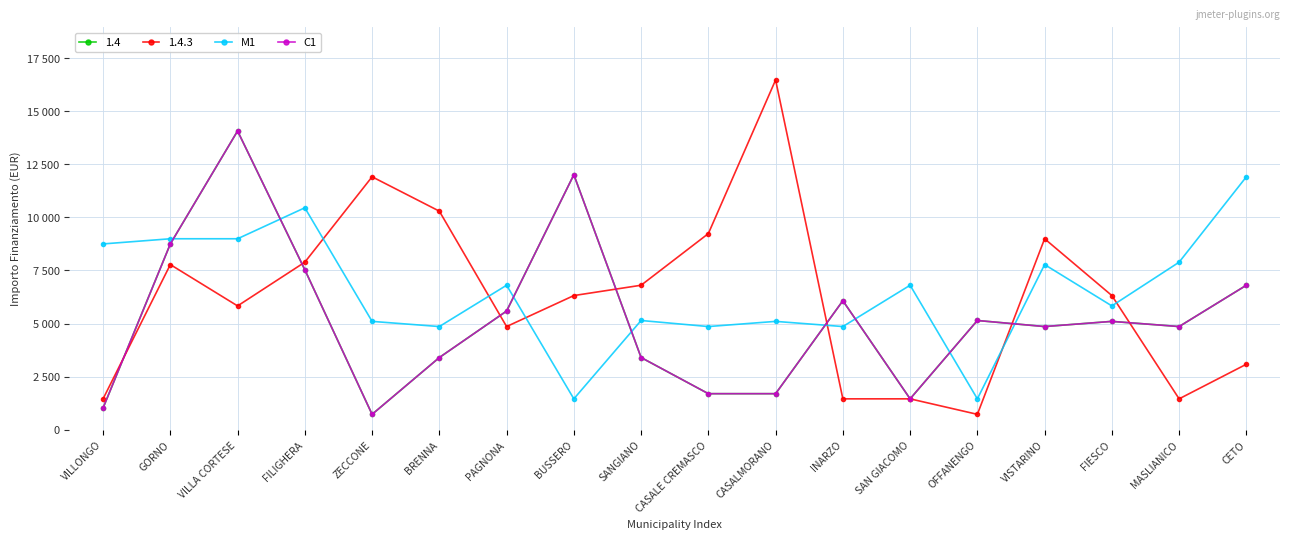

Is this an area chart (filled region under the line)?

No